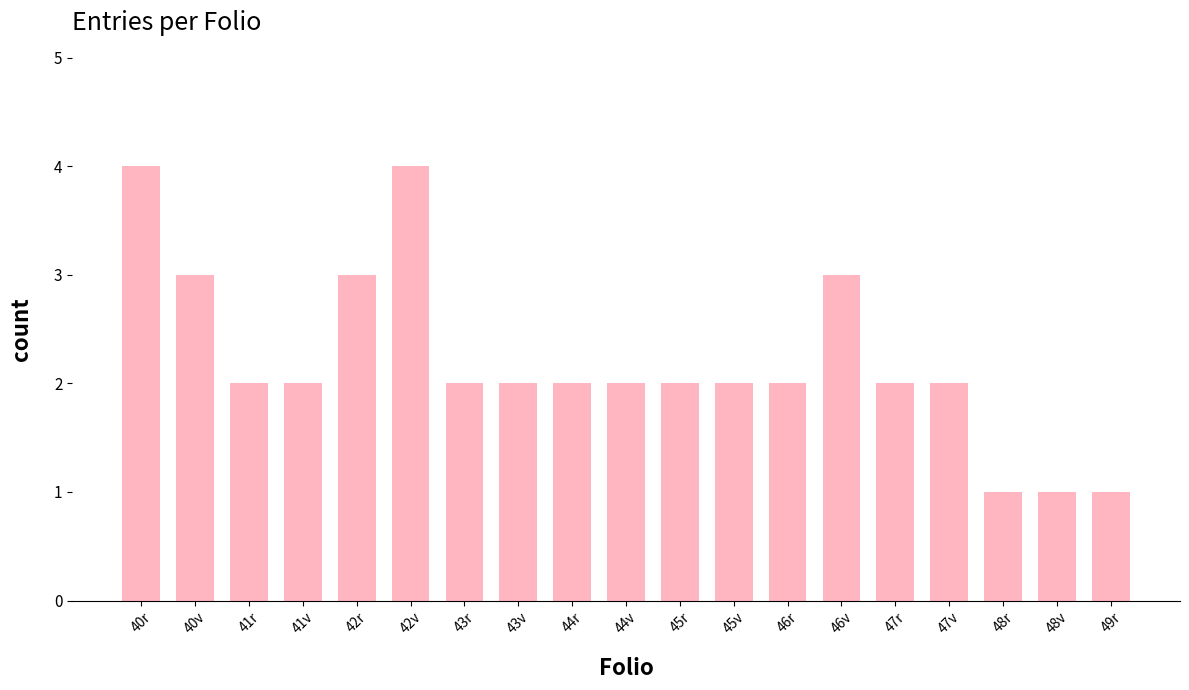

The value at 47v is 1. True or false?

False